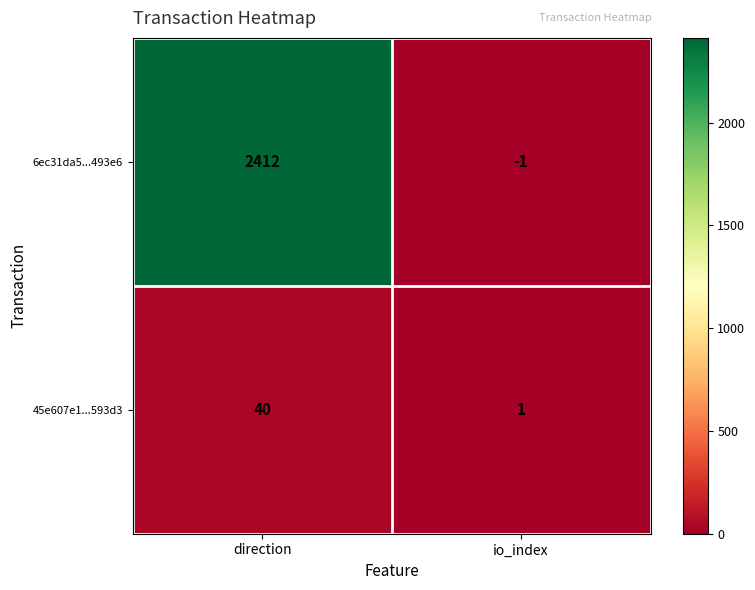

Reading left to right, transcribe all the data shown in this chart.

6ec31da5...493e6: 2412	-1
45e607e1...593d3: 40	1